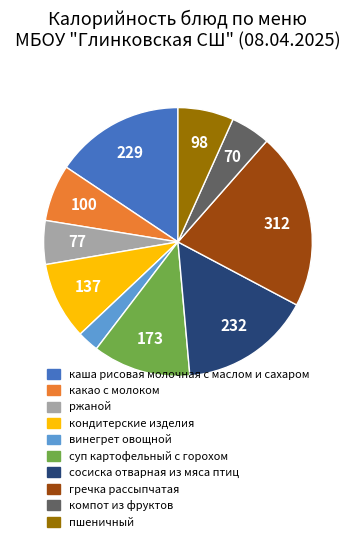

What is the ratio of the value at винегрет овощной to the value at каша рисовая молочная с маслом и сахаром?

0.2